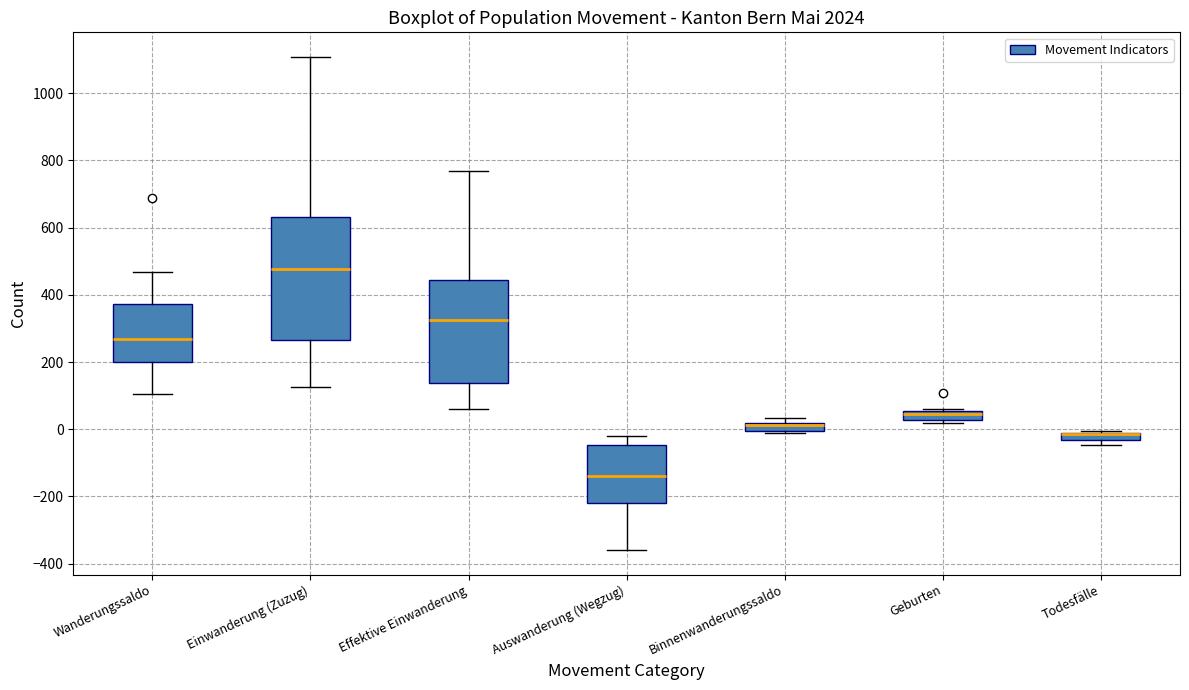

Where is the lower edge of the box for Auswanderung (Wegzug) on the y-axis? The values are not printed on the chart, so give them approximately, as read against the axis.

-220